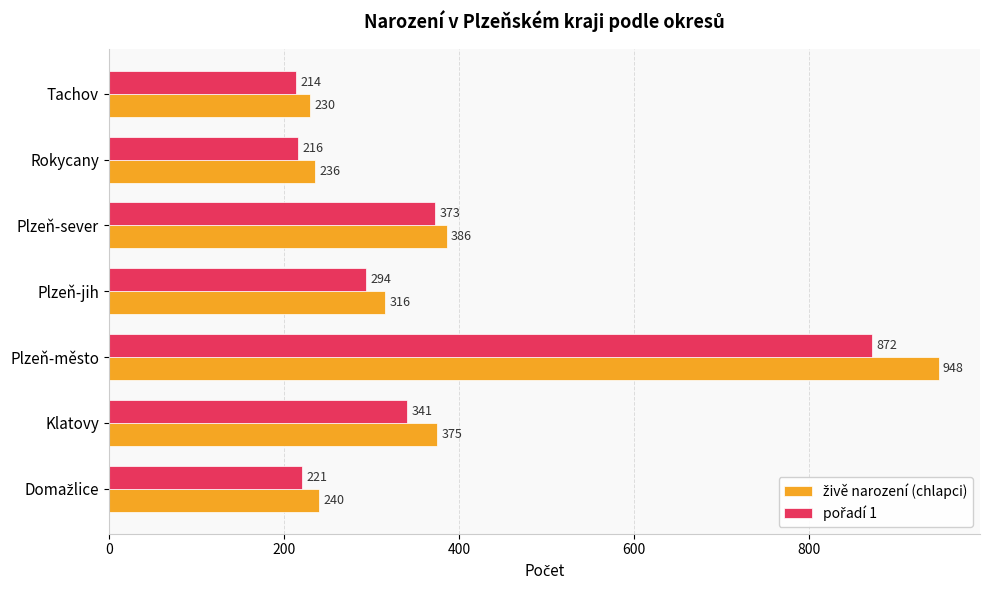

What is the greatest value displayed?

948